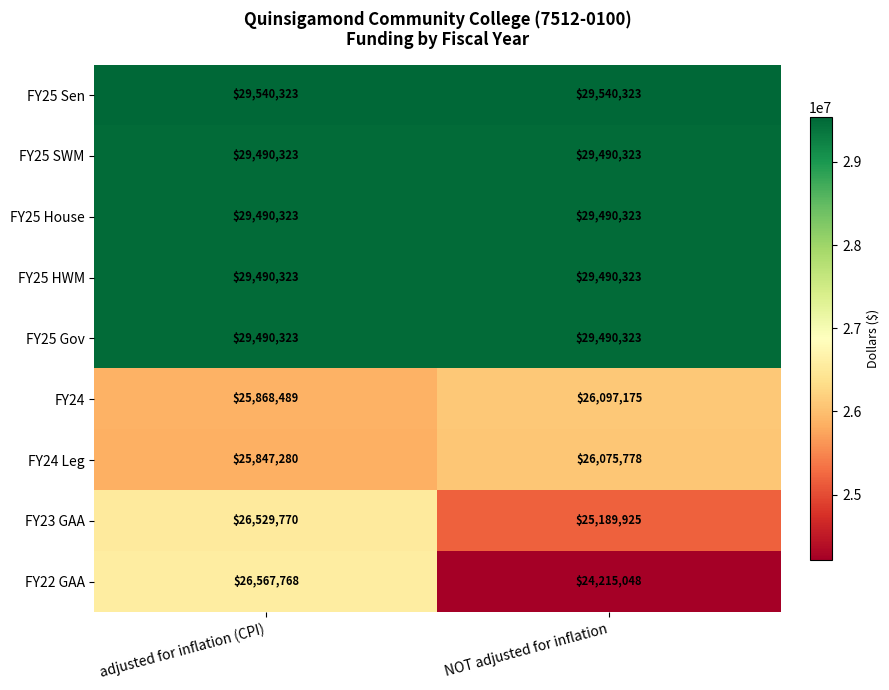

What value does the FY22 GAA series have at NOT adjusted for inflation, to the nearest 10?

24215050